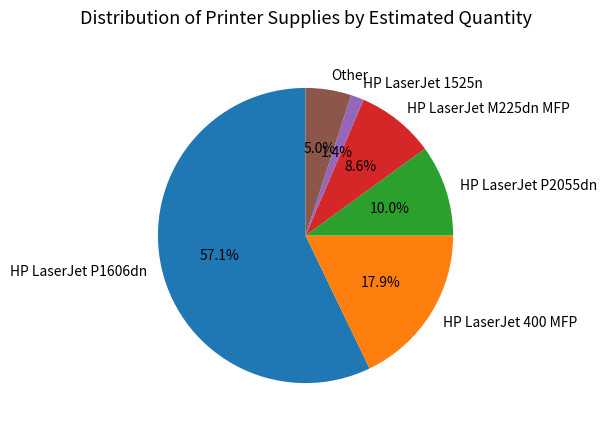

Does any single category account for the majority?

Yes